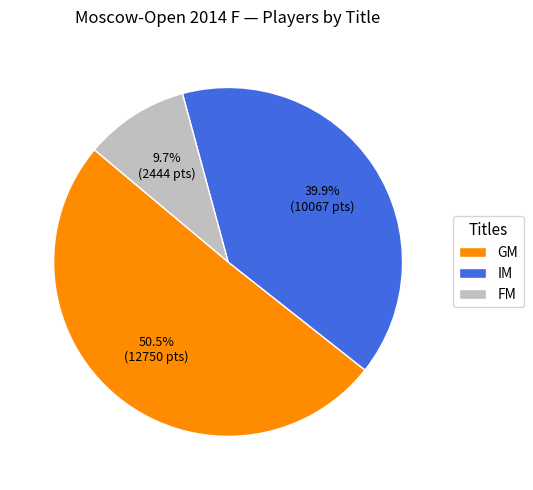

Does GM account for over 50% of the chart?

Yes